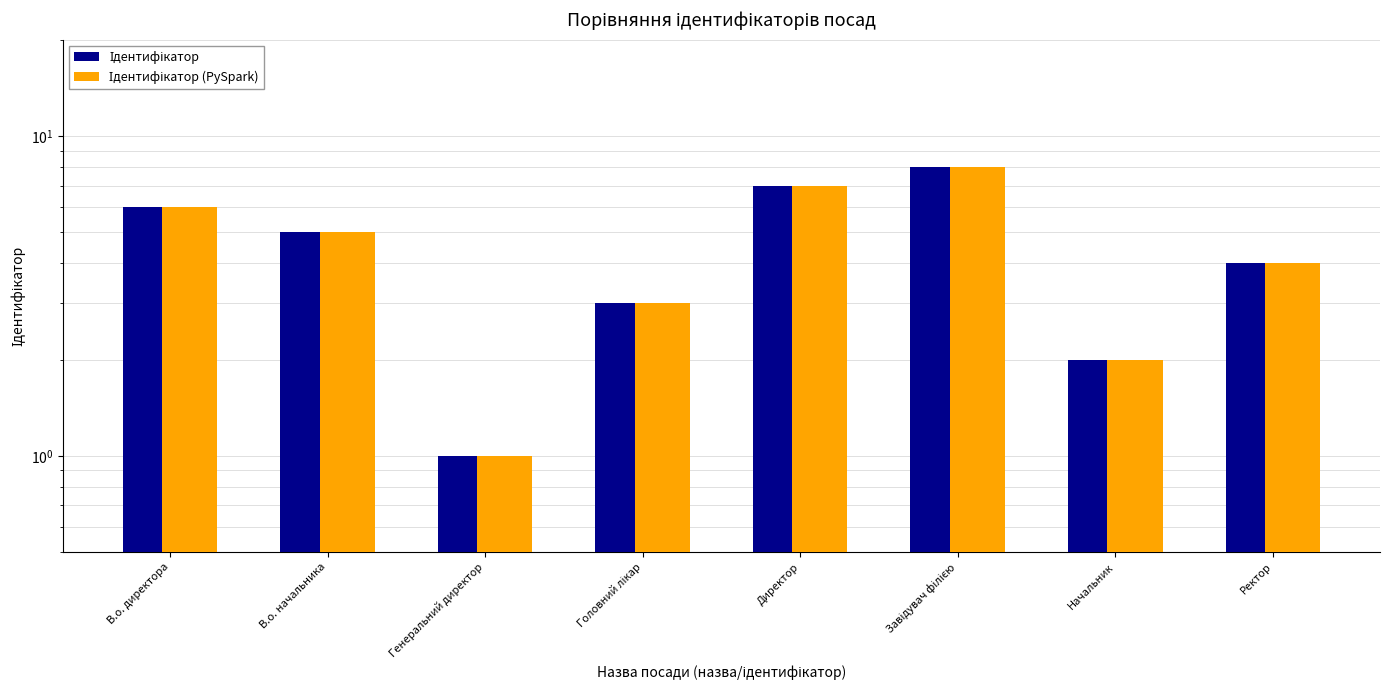

Read the Ідентифікатор (PySpark) value at В.о. начальника.

5